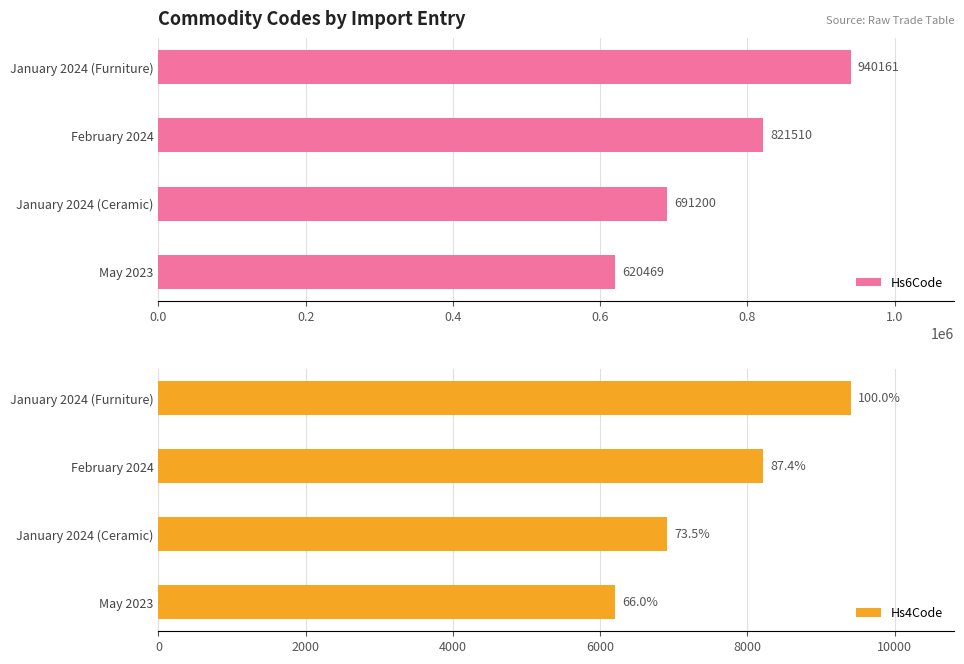

The value of Hs6Code at 0.0 is 620469. True or false?

True